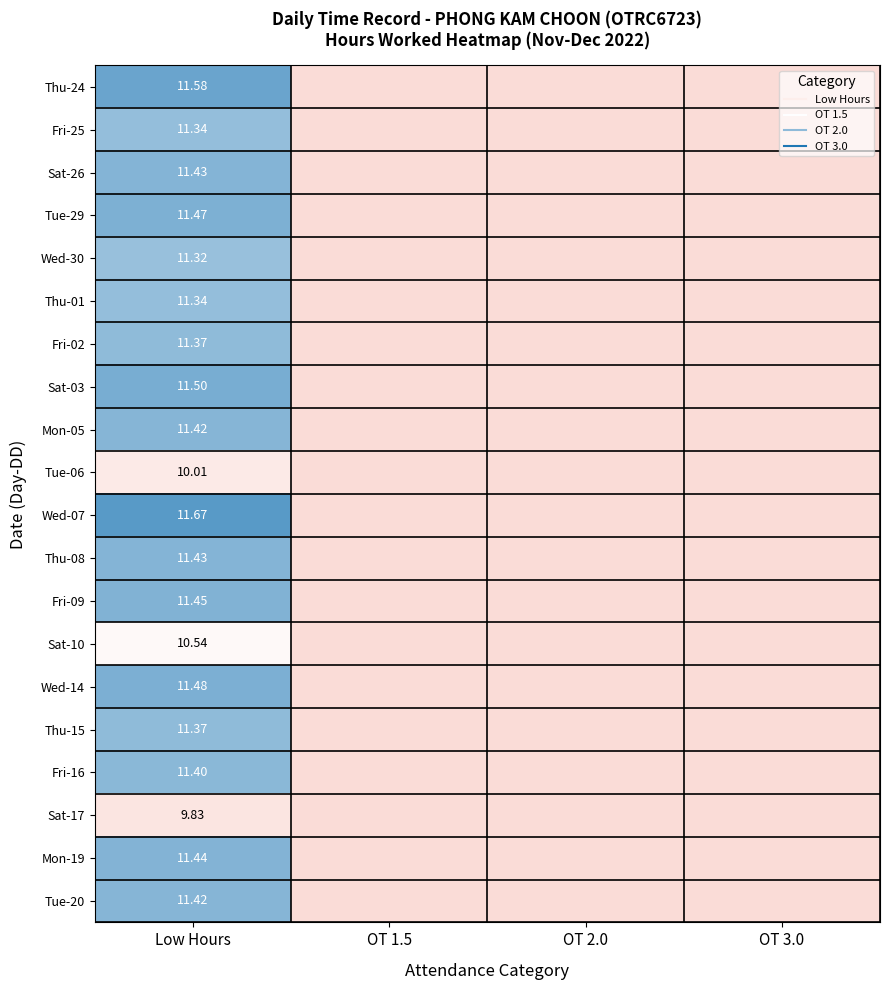

At which category is the sum across all series the highest?

Low Hours